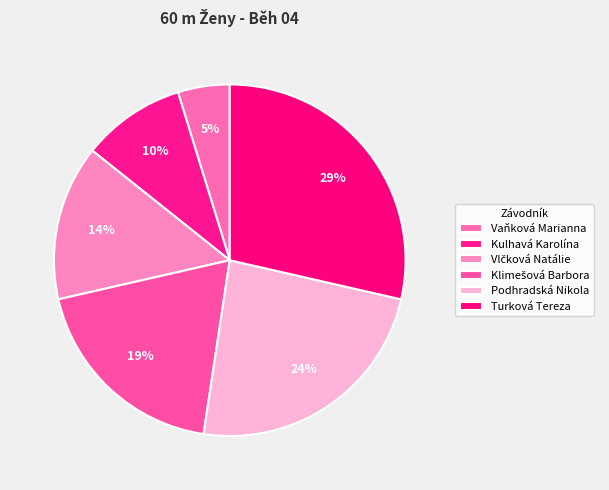

To the nearest percent, what is the average slice percentage?

17%